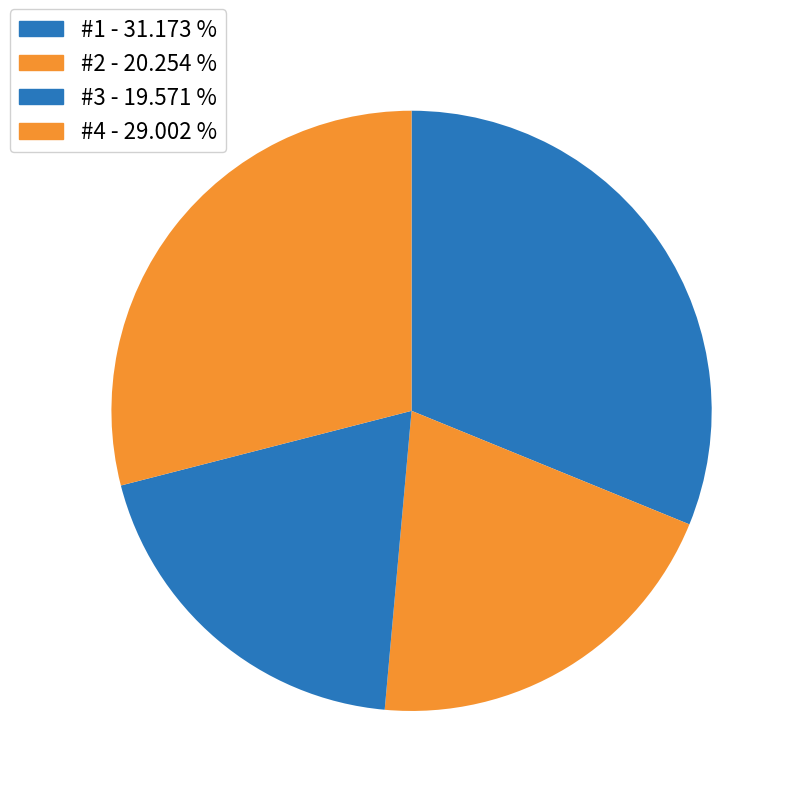

How many slices are in this pie chart?

4